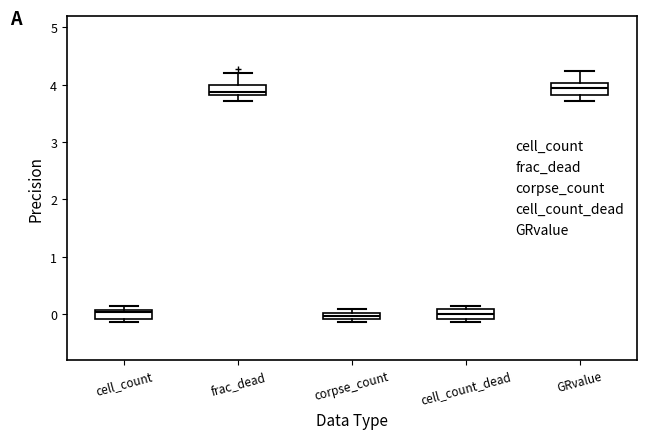

Where is the lower edge of the box for GRvalue on the y-axis? The values are not printed on the chart, so give them approximately, as read against the axis.

3.8